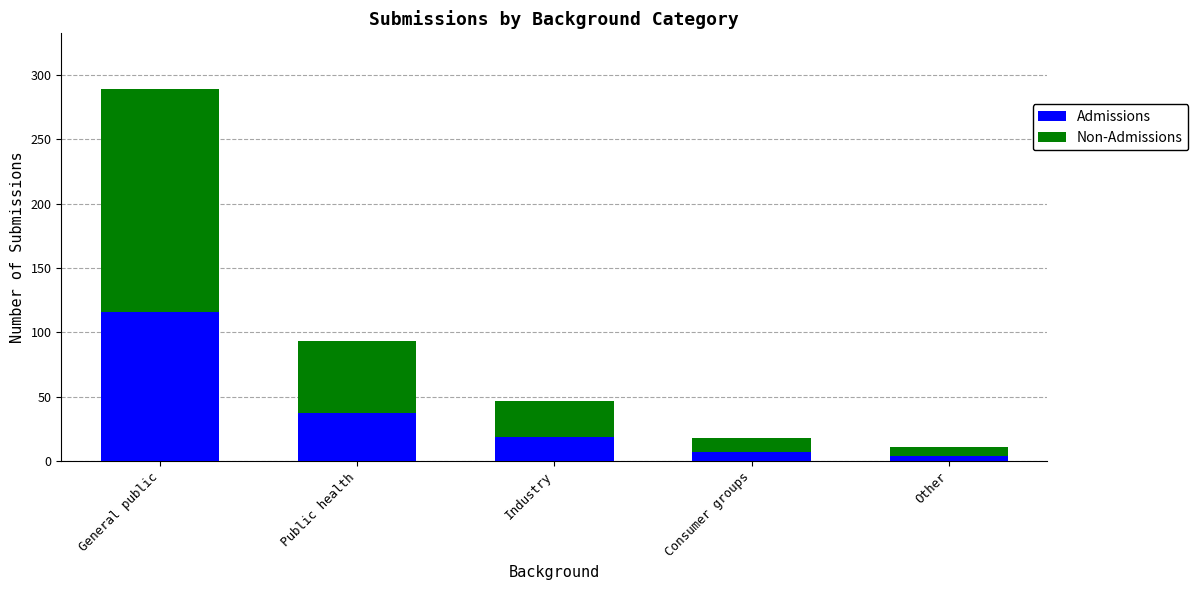

Reading left to right, list the values for the Admissions series.

General public=116	Public health=37	Industry=19	Consumer groups=7	Other=4